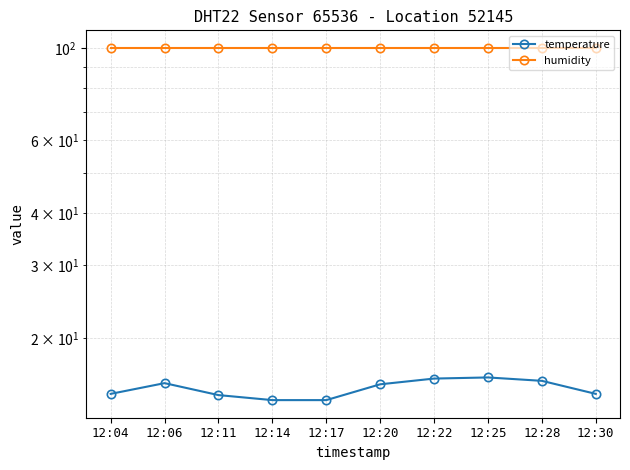

In temperature, how many points are higher than both neighbors (excluding endpoints)?

2